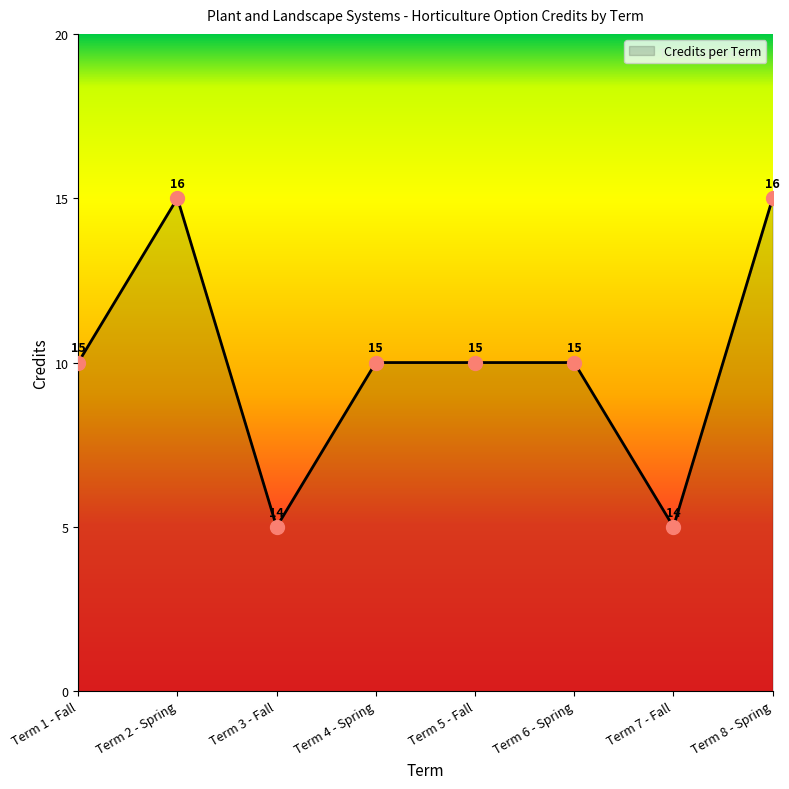

What is the minimum value shown in the chart?

5